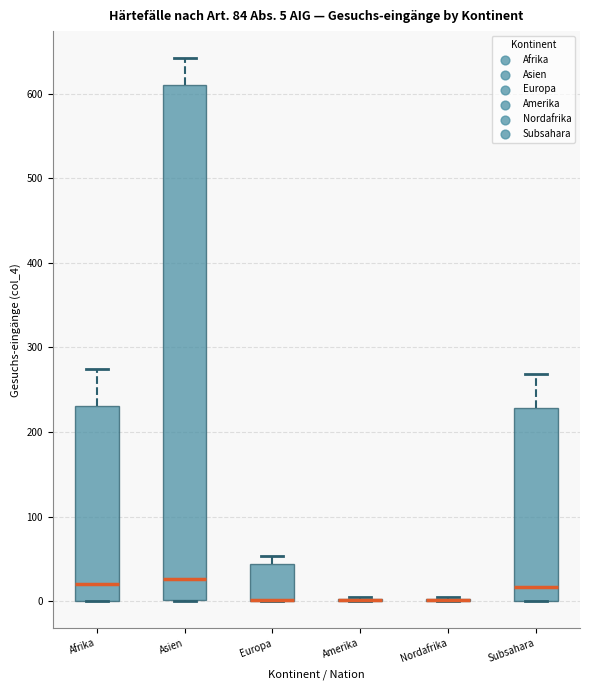

Comparing the boxes themselves (not the whiskers), which one is the tallest?

Asien